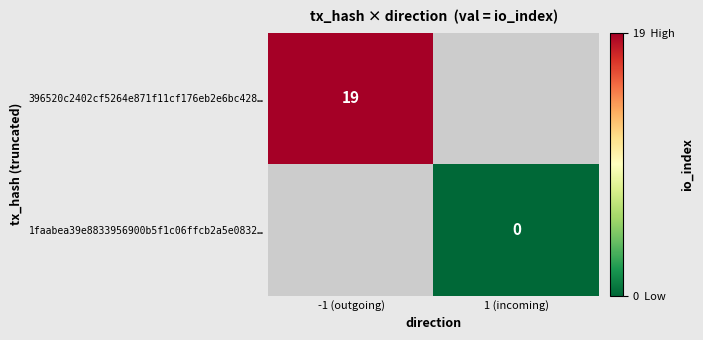

At which category does the chart reach its minimum across all series?

1 (incoming)